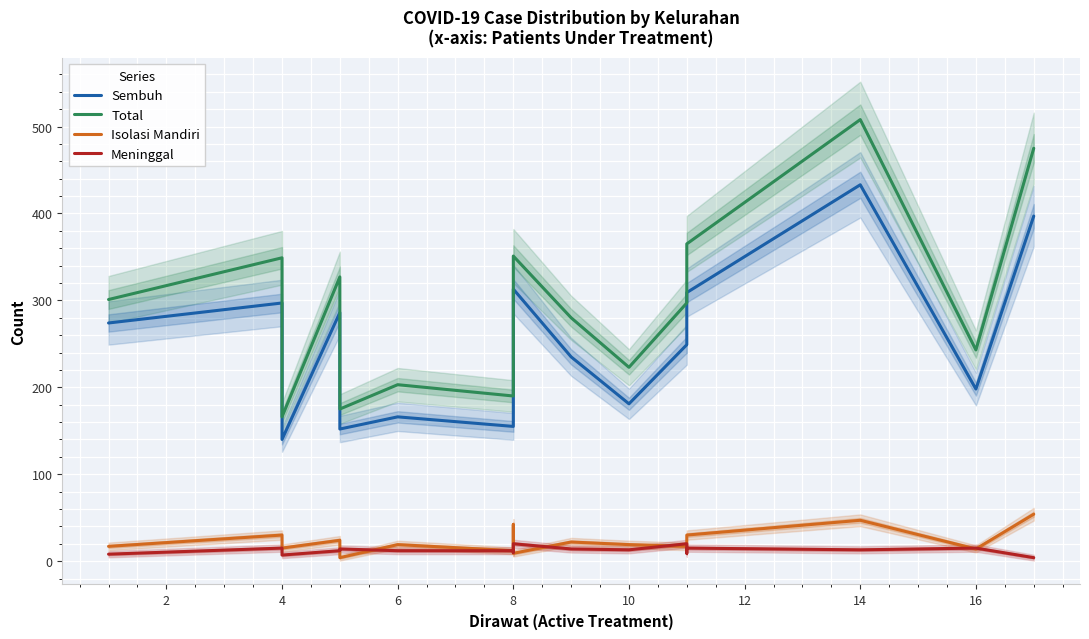

Which series has the largest total across all categories?

Total